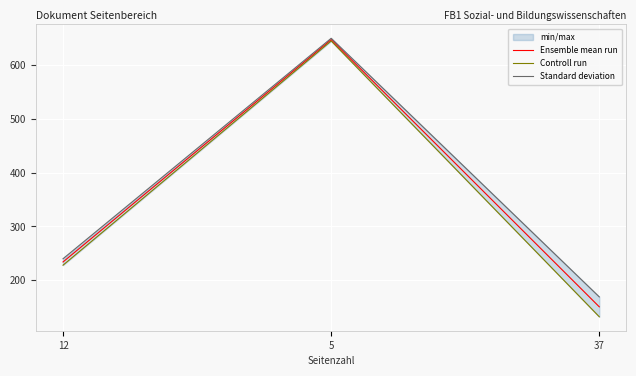

At which label does Ensemble mean run reach its minimum?

37